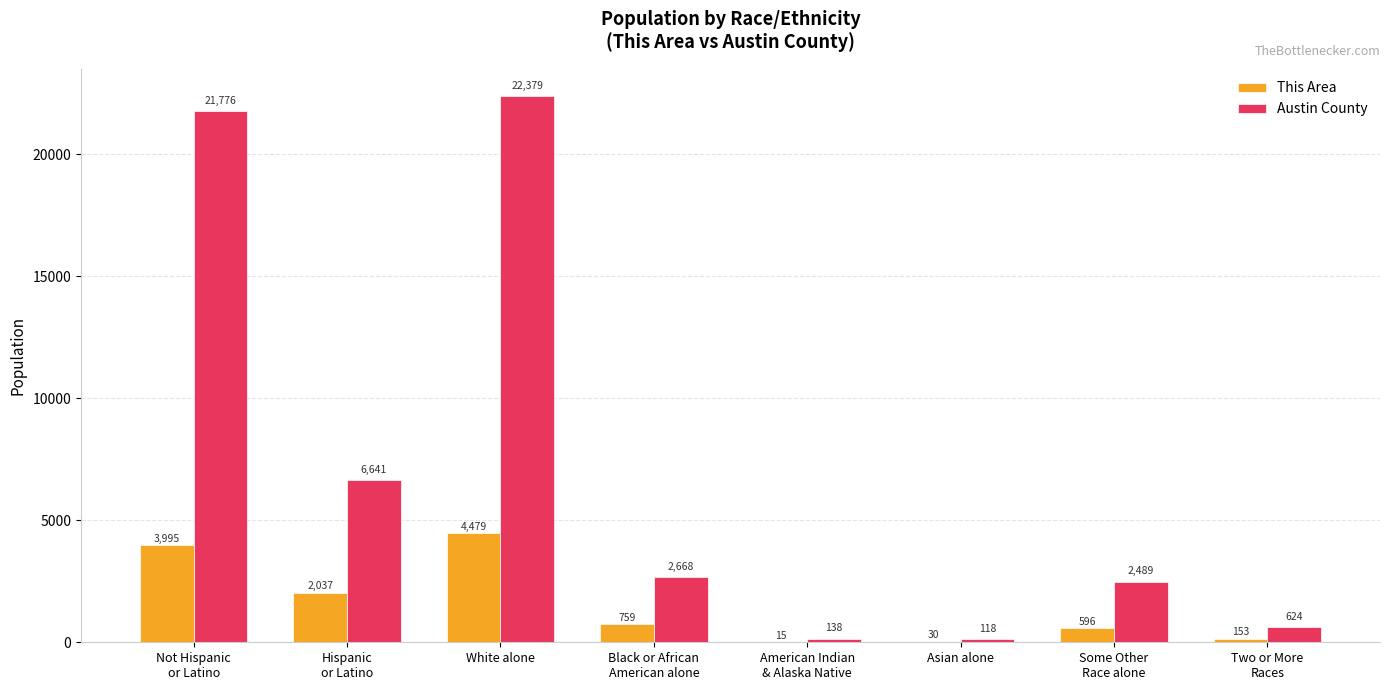

At which category is the sum across all series the highest?

White alone